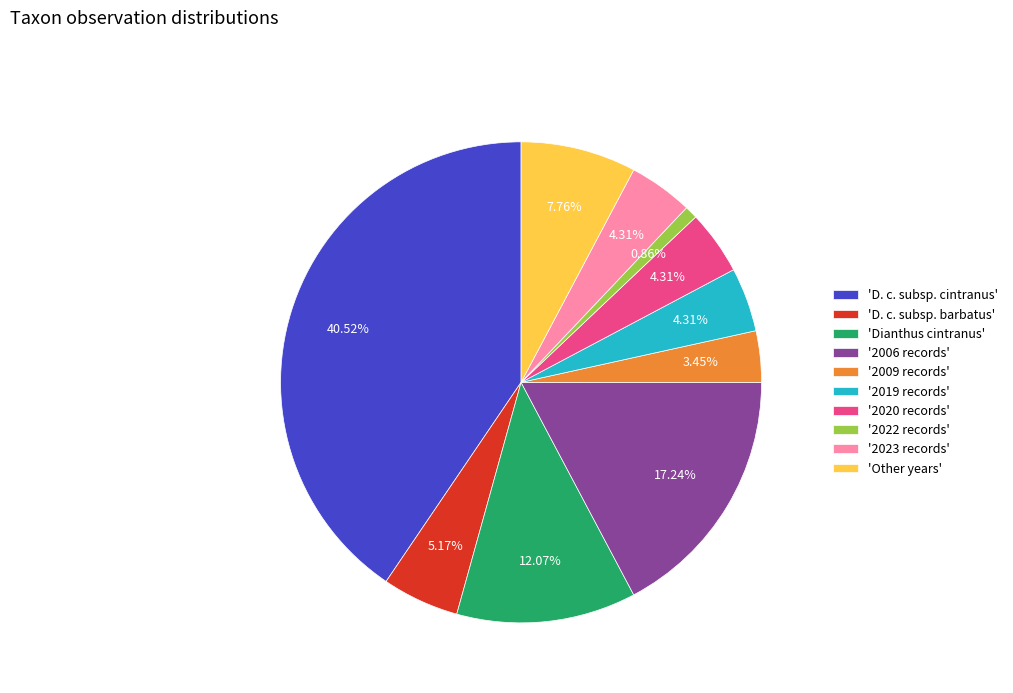

Is the sum of 'D. c. subsp. cintranus' and '2009 records' greater than half?

No